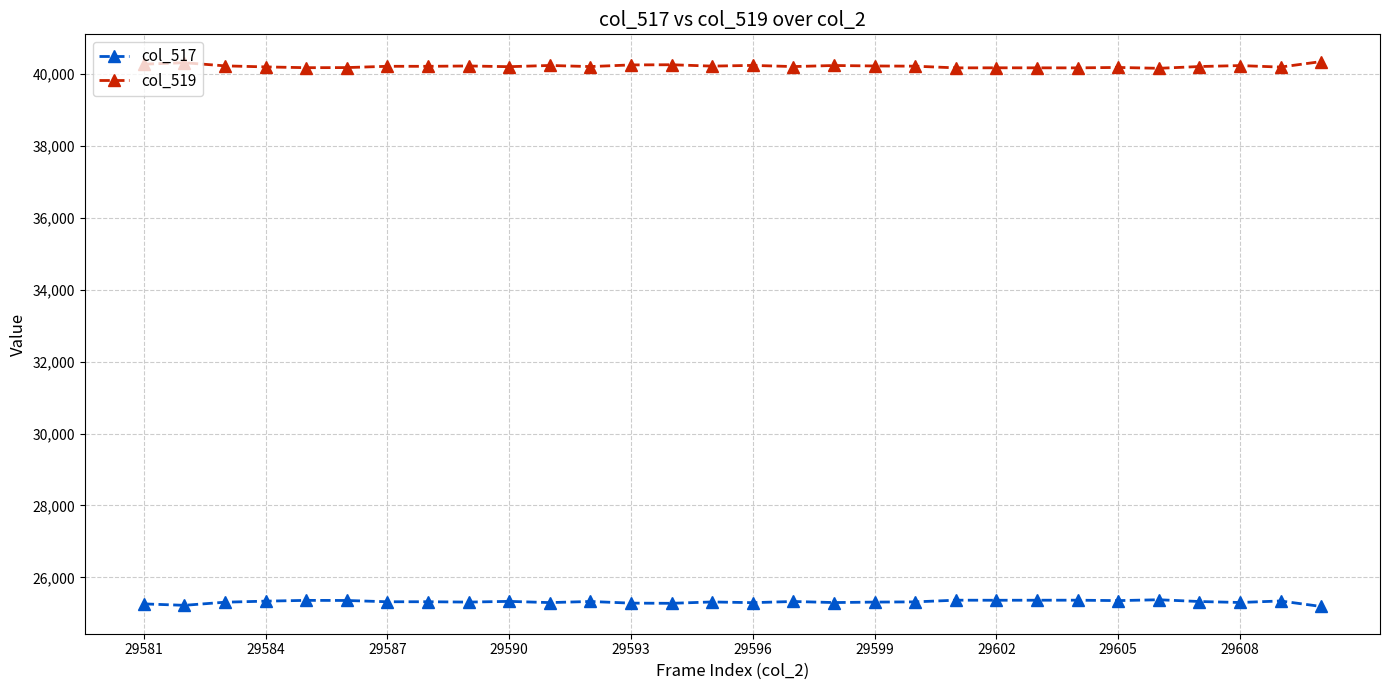

What is the average value of the col_519 series?

40216